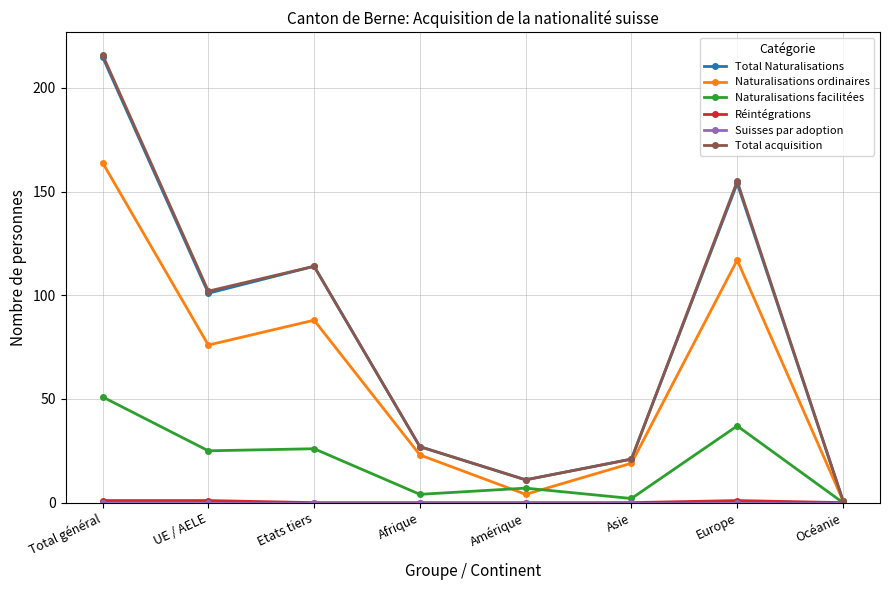

How many data points in Total acquisition are less than 102?

4